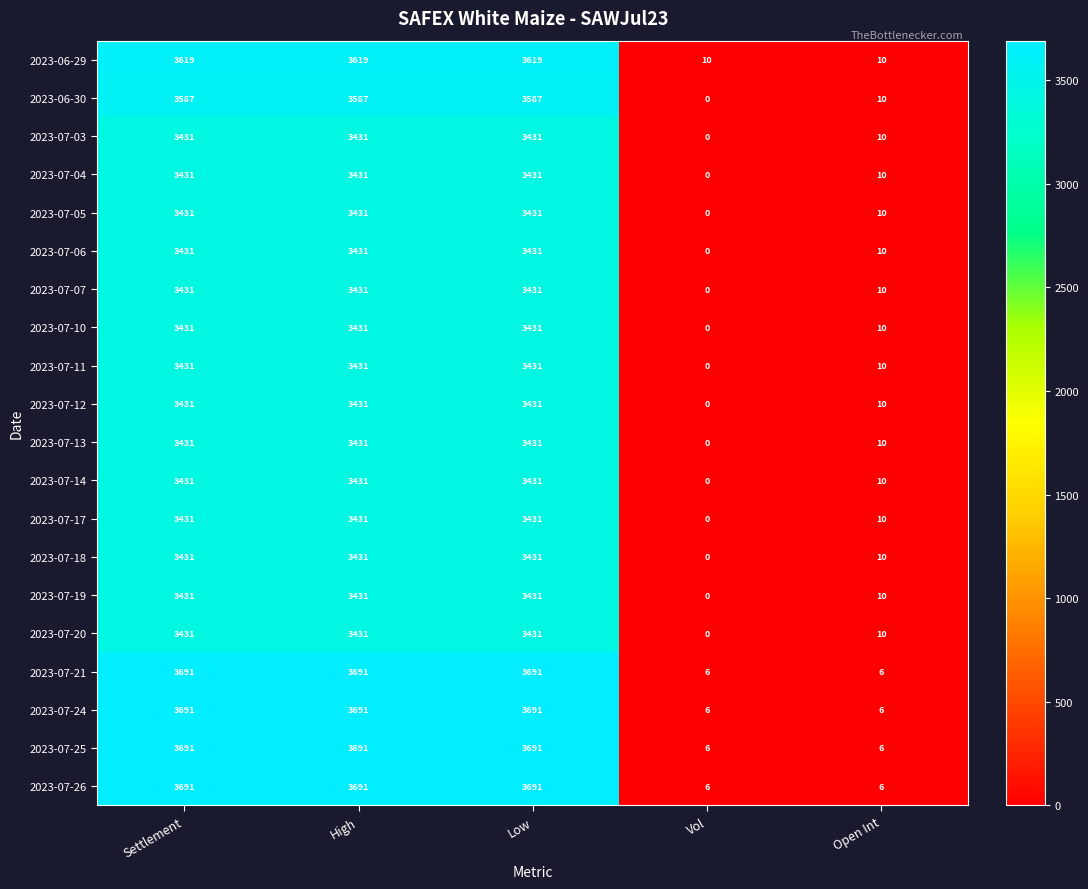

What is the total value across all series at High?

70004